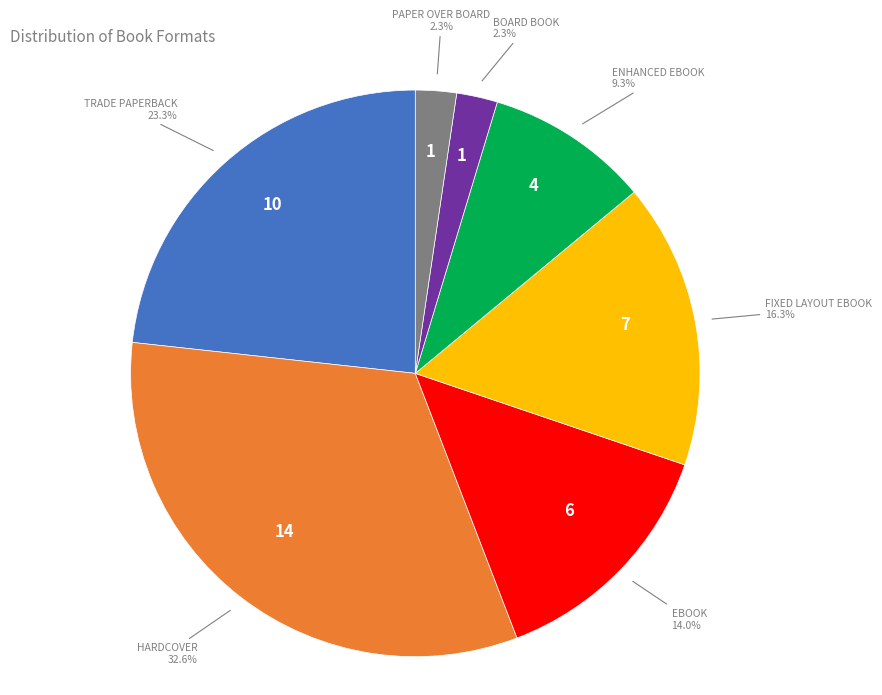

Does any single category account for the majority?

No